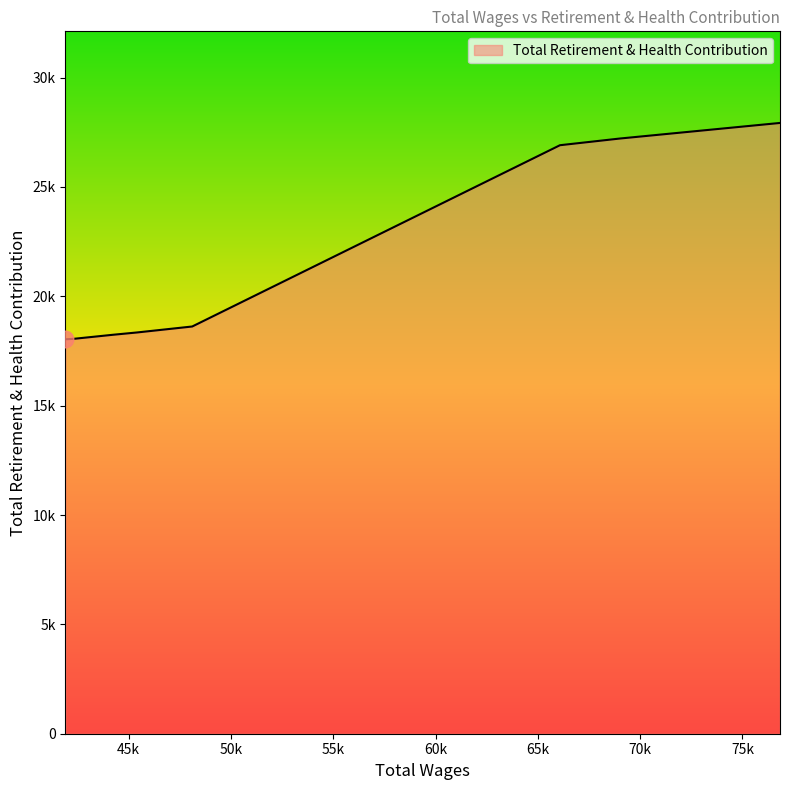

Does the chart have visible grid lines?

No